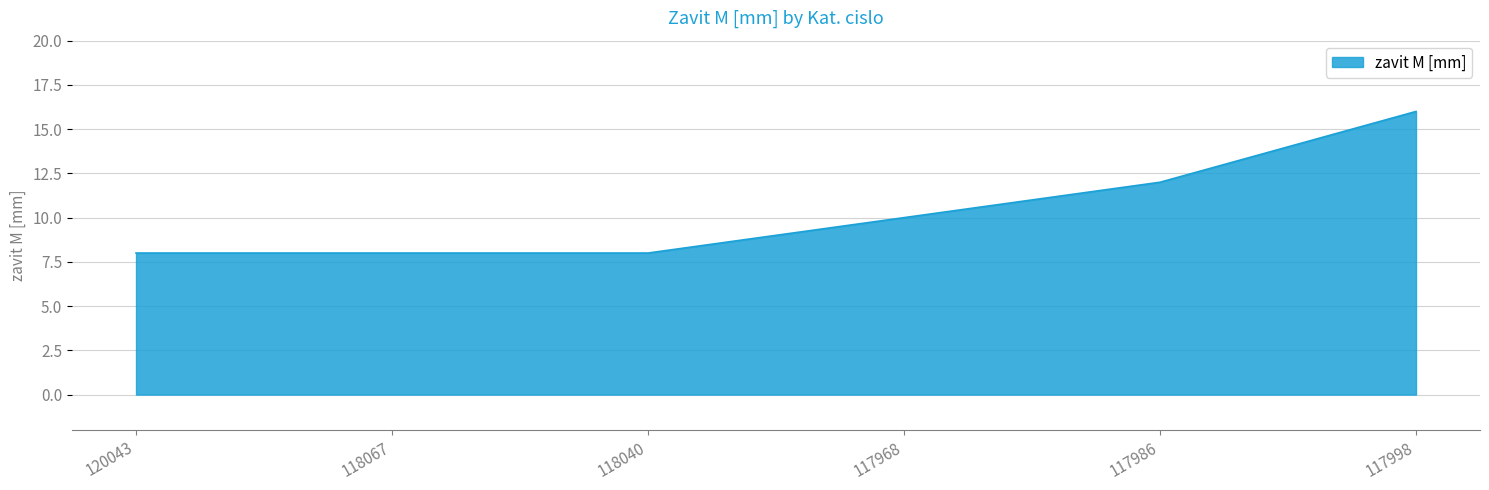

What position from the right is 118040?

4